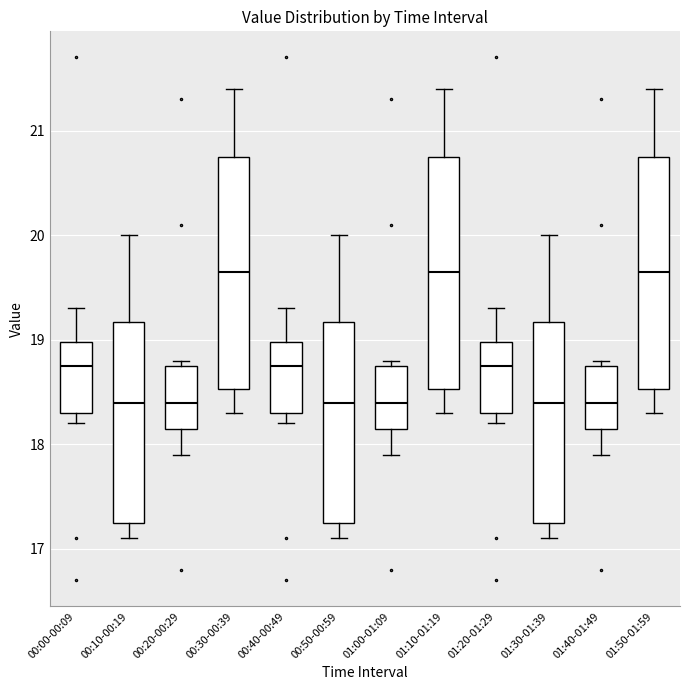

Reading left to right, transcribe this box plot: for each box, give where its median line is, the range the box spans, and where its two whiskers end, as read against the y-axis. The values are not printed on the chart, so give them approximately, as read against the axis.

00:00-00:09: median 18.8, box 18.3 to 19.0, whiskers 18.2 to 19.3
00:10-00:19: median 18.4, box 17.3 to 19.2, whiskers 17.1 to 20.0
00:20-00:29: median 18.4, box 18.2 to 18.8, whiskers 17.9 to 18.8 (just above the box's upper edge)
00:30-00:39: median 19.7, box 18.5 to 20.8, whiskers 18.3 to 21.4
00:40-00:49: median 18.8, box 18.3 to 19.0, whiskers 18.2 to 19.3
00:50-00:59: median 18.4, box 17.3 to 19.2, whiskers 17.1 to 20.0
01:00-01:09: median 18.4, box 18.2 to 18.8, whiskers 17.9 to 18.8 (just above the box's upper edge)
01:10-01:19: median 19.7, box 18.5 to 20.8, whiskers 18.3 to 21.4
01:20-01:29: median 18.8, box 18.3 to 19.0, whiskers 18.2 to 19.3
01:30-01:39: median 18.4, box 17.3 to 19.2, whiskers 17.1 to 20.0
01:40-01:49: median 18.4, box 18.2 to 18.8, whiskers 17.9 to 18.8 (just above the box's upper edge)
01:50-01:59: median 19.7, box 18.5 to 20.8, whiskers 18.3 to 21.4